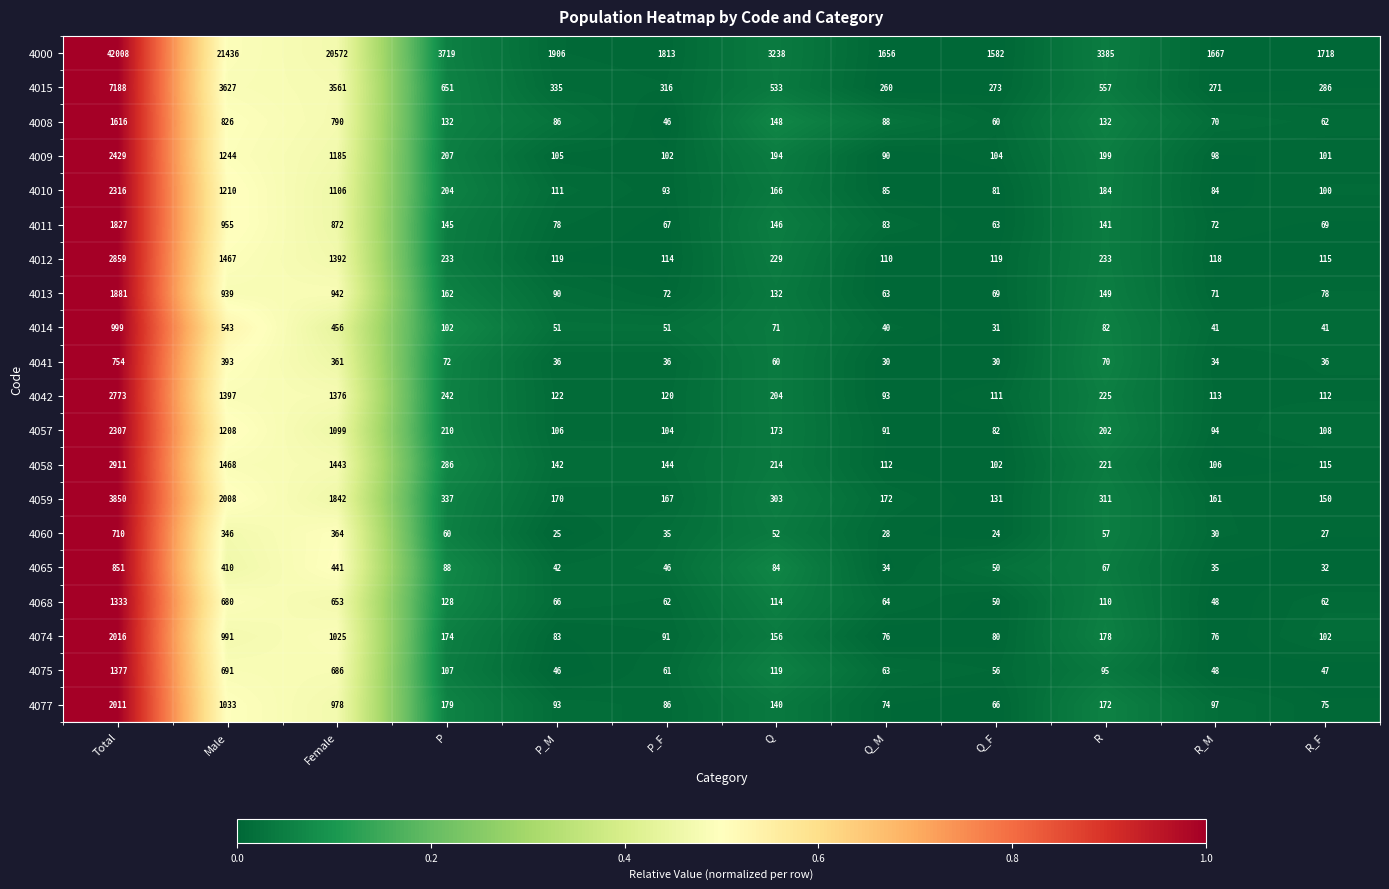

Which series has the widest spread of values?

4000